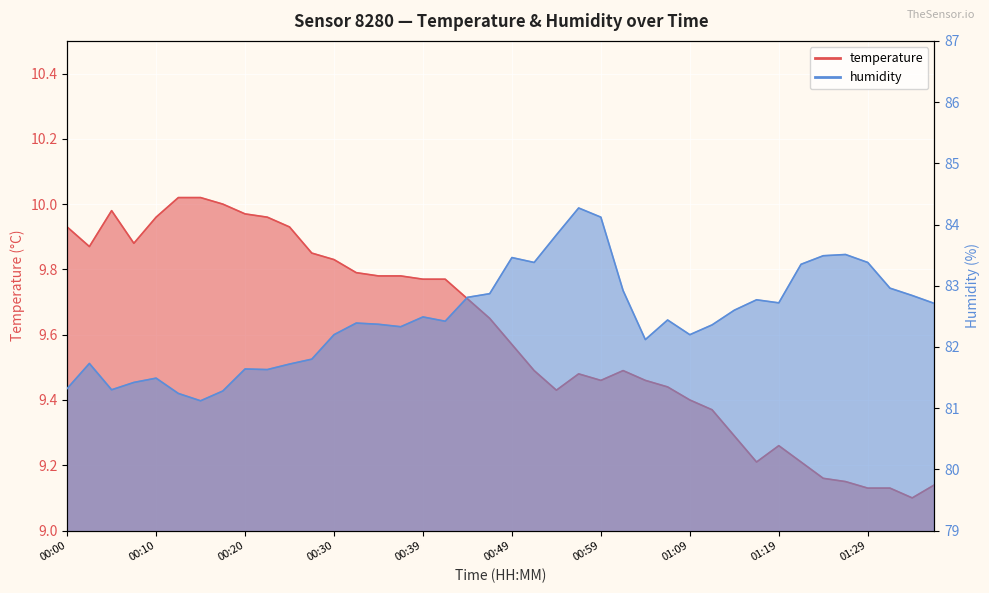

What are all the series names shown in the legend?

temperature, humidity